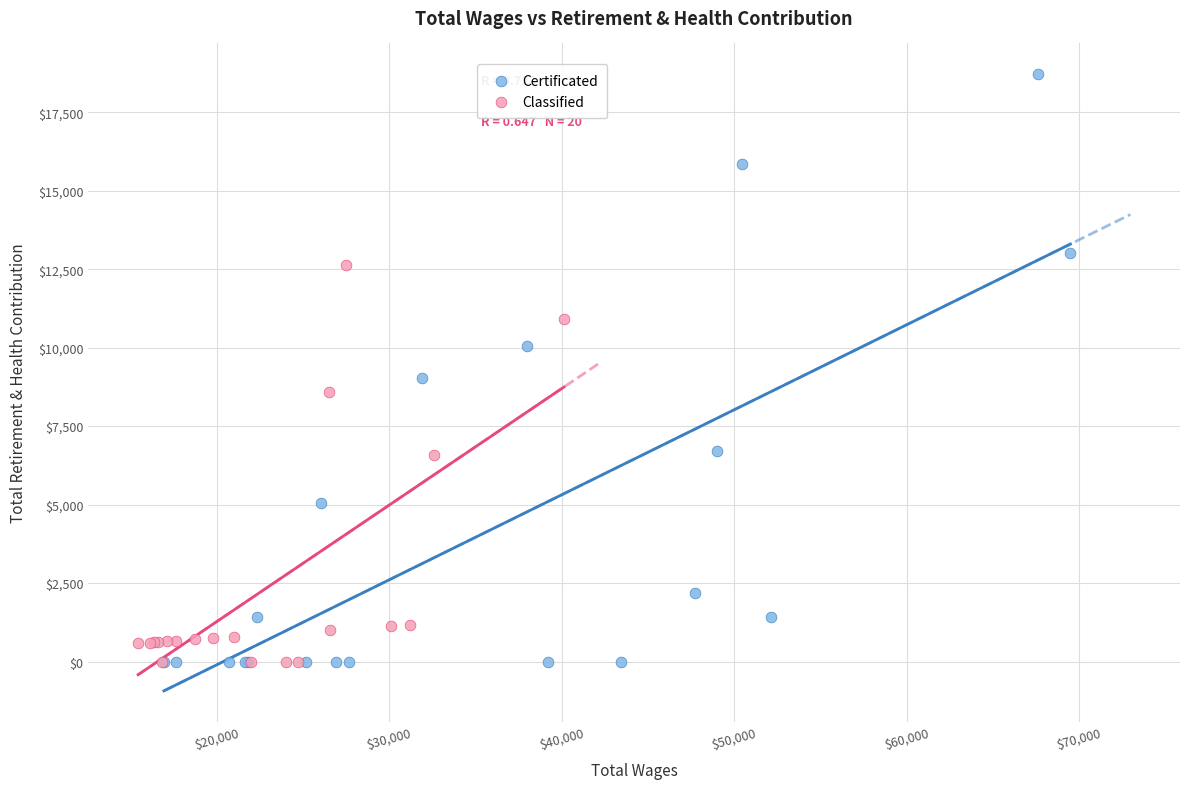

Which series reaches the maximum Y coordinate?

Certificated